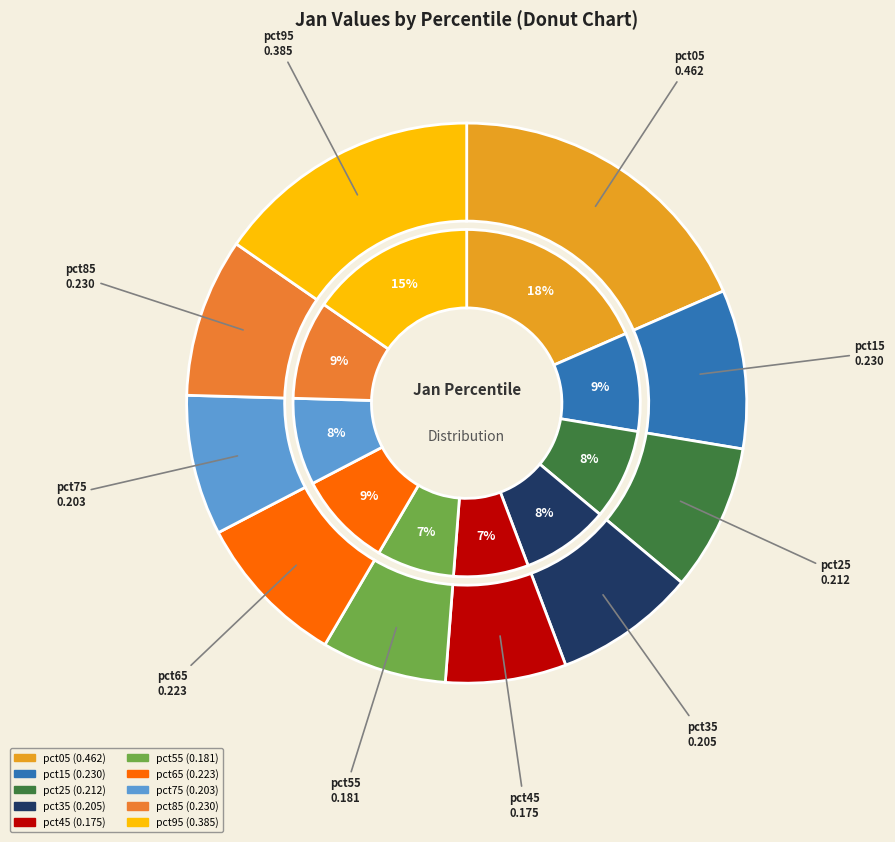

Is there any slice that represents more than half of the pie?

No